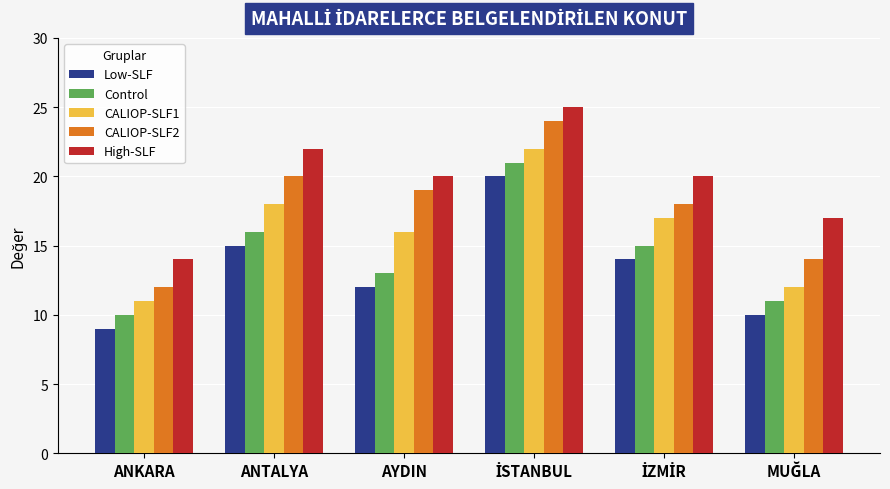

What is the smallest value displayed?

9